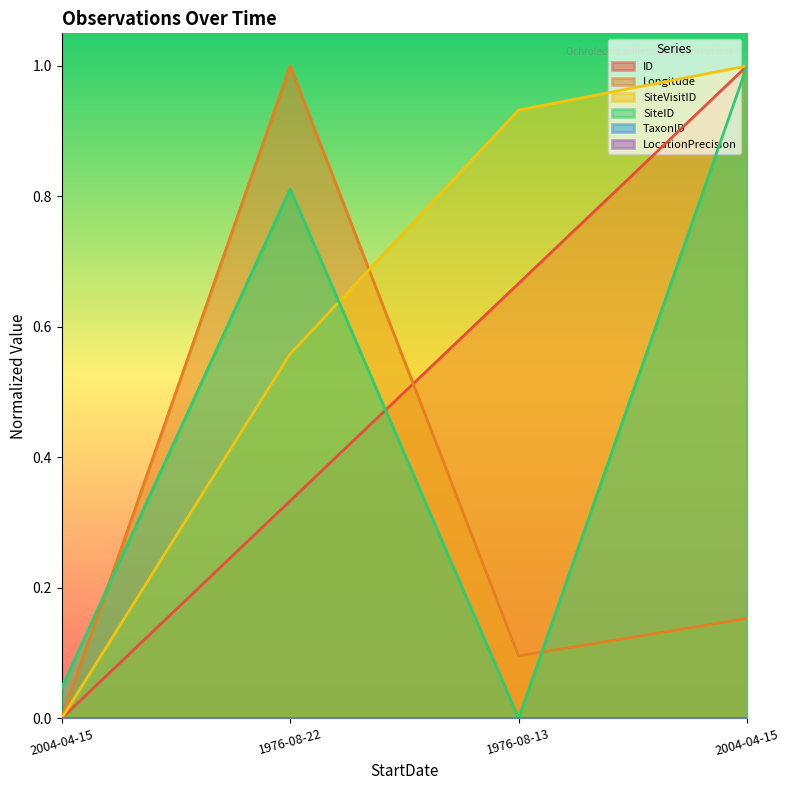

Is it true that ID equals 0.4 at 2004-04-15?

False